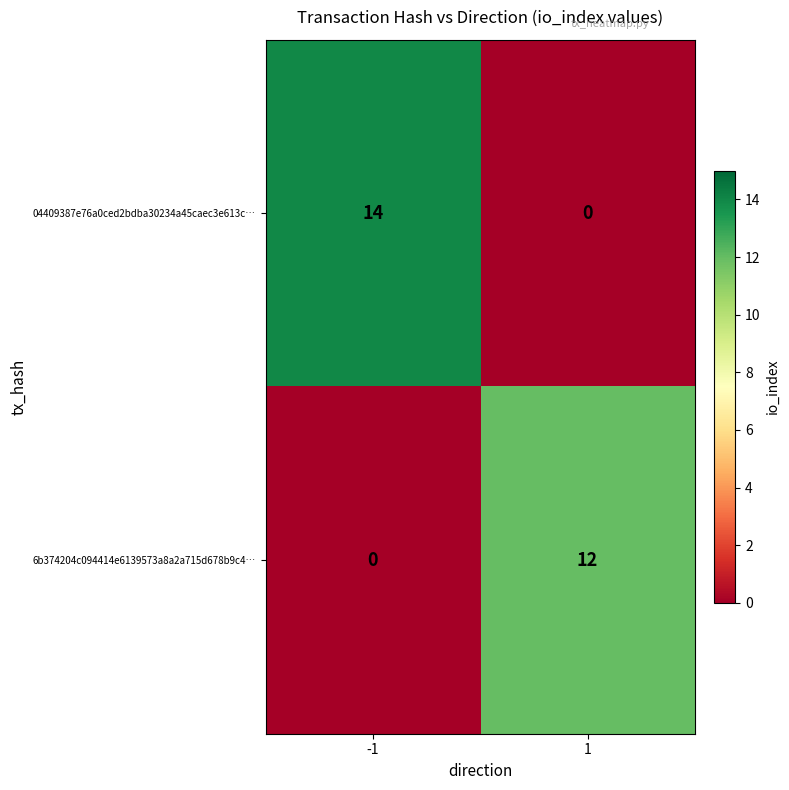

Between -1 and 1, which series saw the biggest shift?

04409387e76a0ced2bdba30234a45caec3e613c…